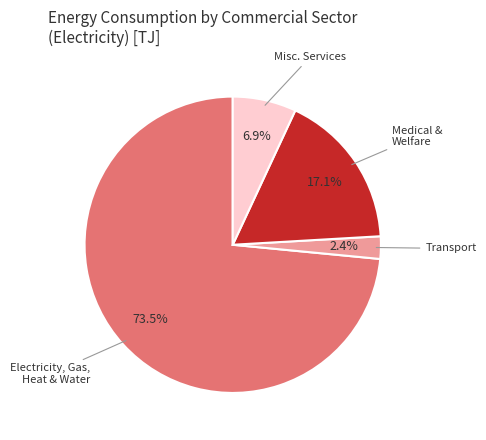

Do Misc. Services and Transport together represent more than half of the pie?

No